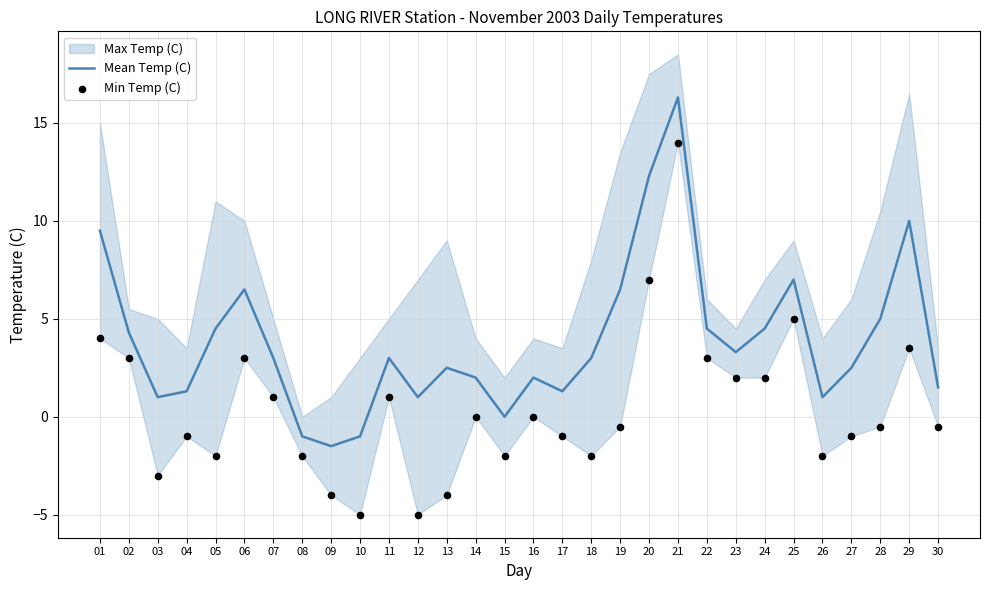

At how many categories does at least one series exceed 5?

7